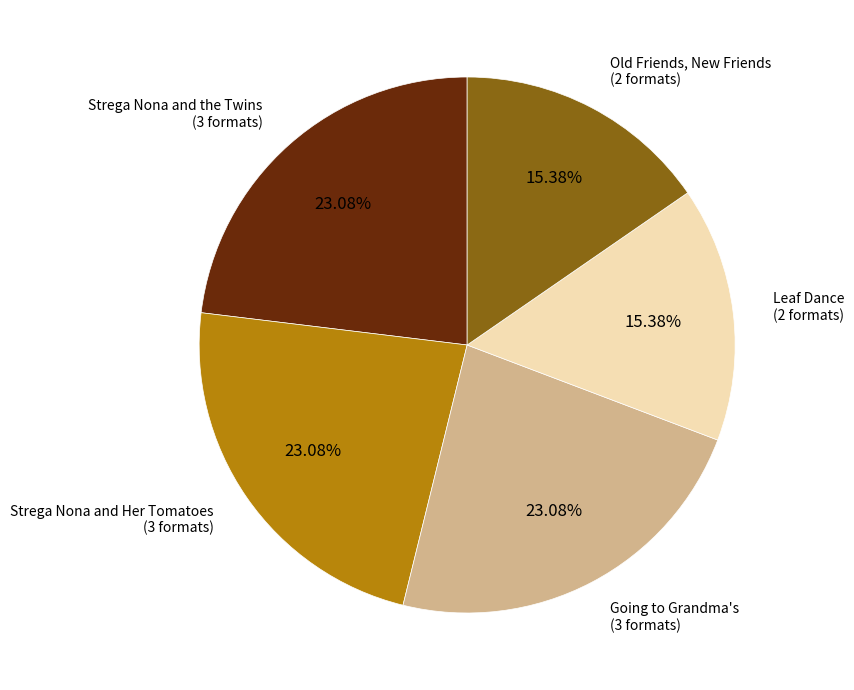

Is there a majority slice in this chart?

No